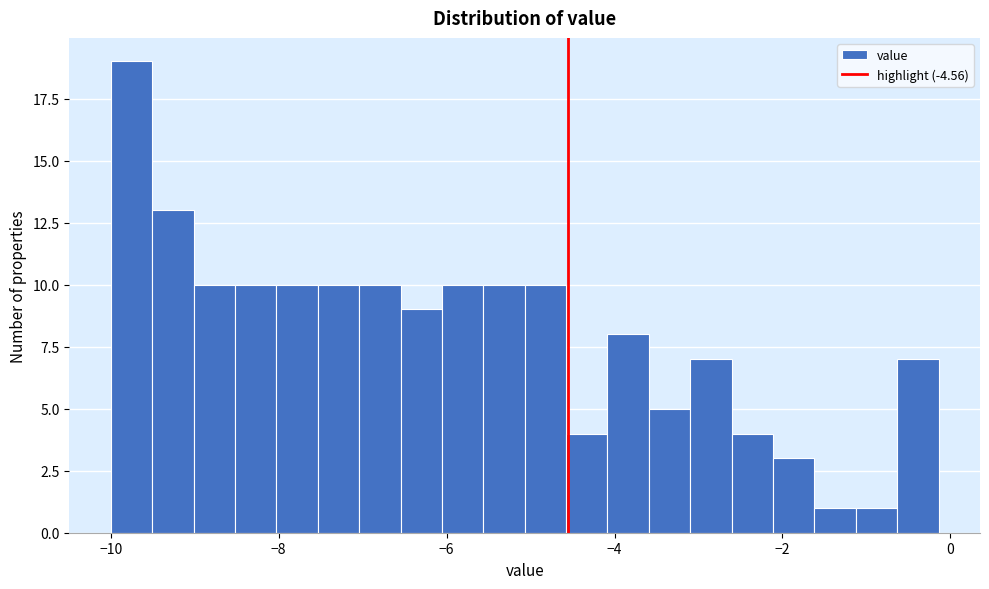

Around what value on the x-axis is the tallest bar? Give the approximate position of its centre, as read against the axis.

-9.8